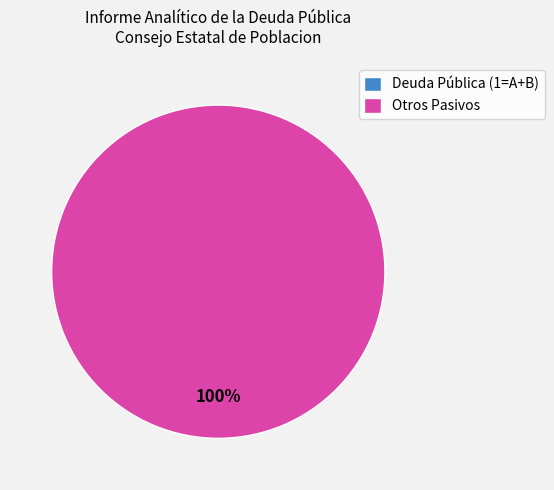

Is it true that Otros Pasivos is 86% of the pie?

False